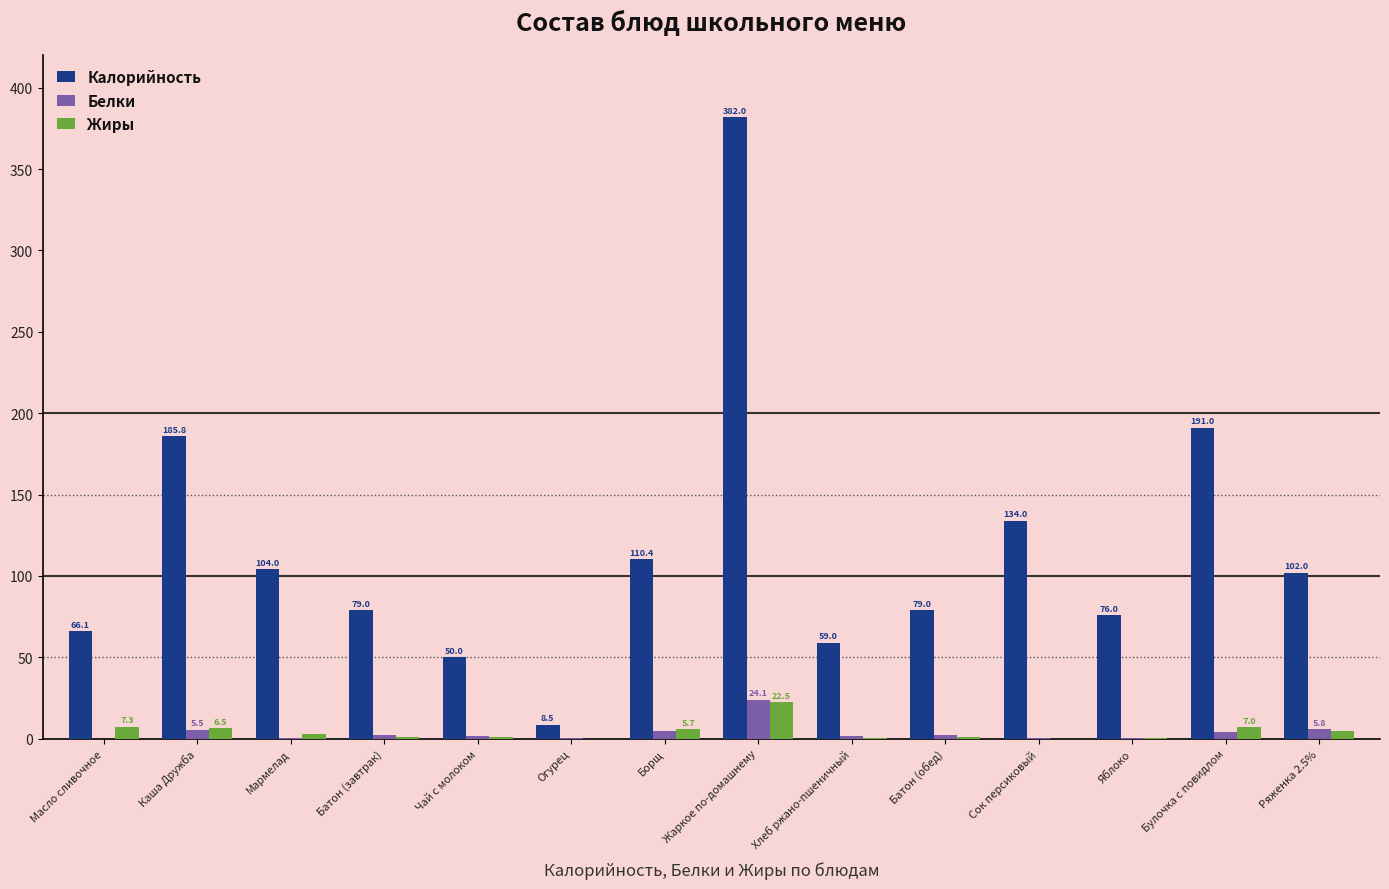

The Белки series shows 0.5 at Мармелад. True or false?

True